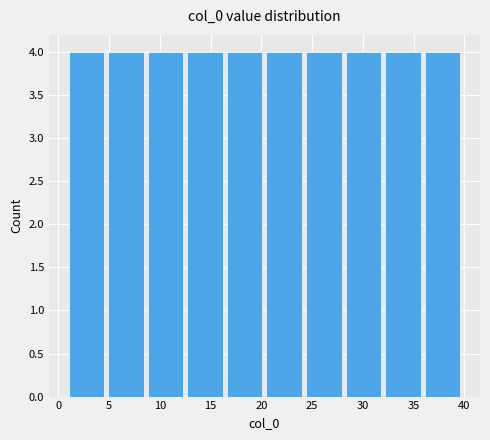

Reading left to right, transcribe this chart: for each bar, give the range it covers on the x-axis and its height. Neither the bar edges nor the heights are printed on the chart, so give them approximately, as read against the axes.

1.0 to 4.9: 4
4.9 to 8.8: 4
8.8 to 12.7: 4
12.7 to 16.6: 4
16.6 to 20.5: 4
20.5 to 24.4: 4
24.4 to 28.3: 4
28.3 to 32.2: 4
32.2 to 36.1: 4
36.1 to 40.0: 4